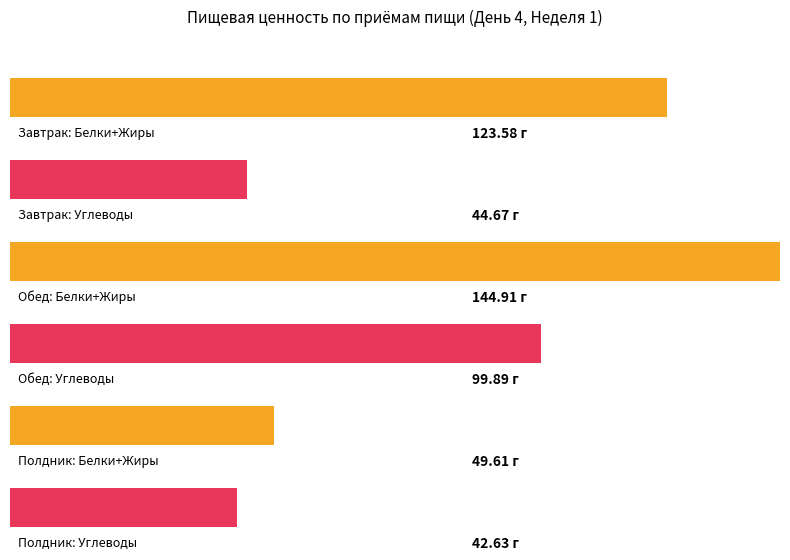

What is the approximate value of Углеводы at Полдник?

42.6